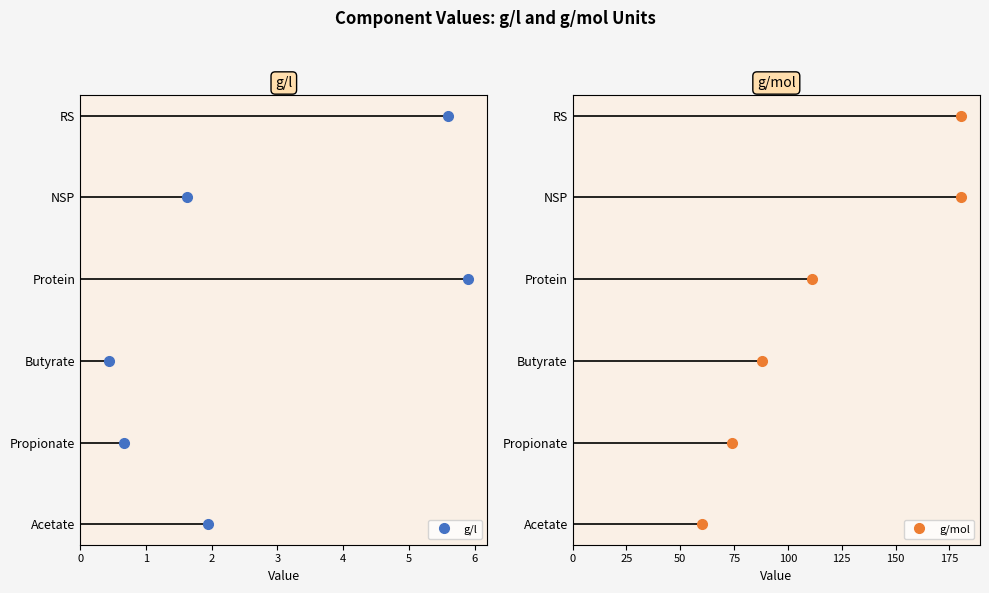

At which label does g/l first exceed 3?

4